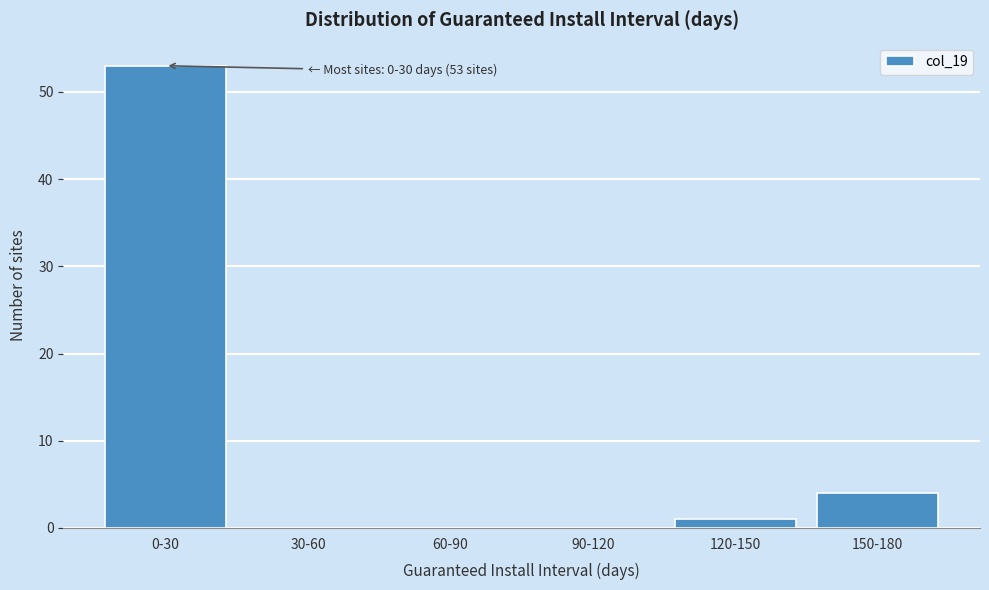

Reading right to left, transcribe all the data shown in this chart.

150-180=4	120-150=1	90-120=0	60-90=0	30-60=0	0-30=53